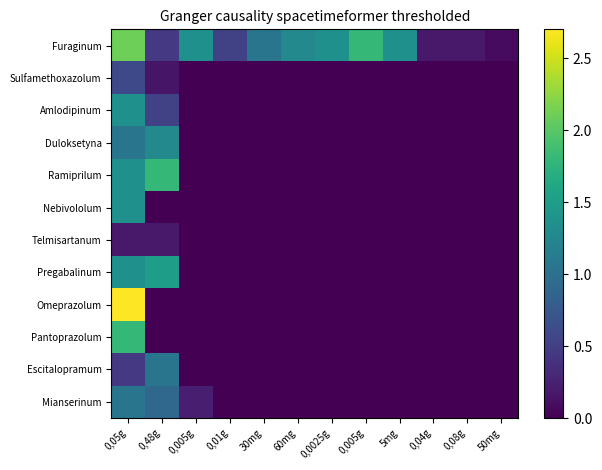

What is the greatest value displayed?

2.7